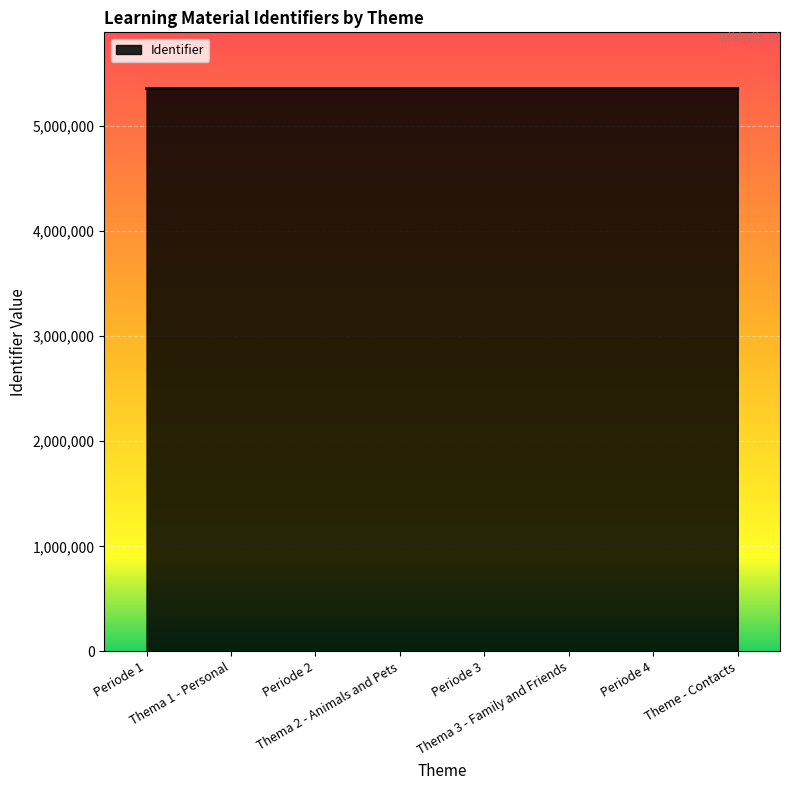

The chart shows a value of 7543052 at Theme - Contacts. True or false?

False